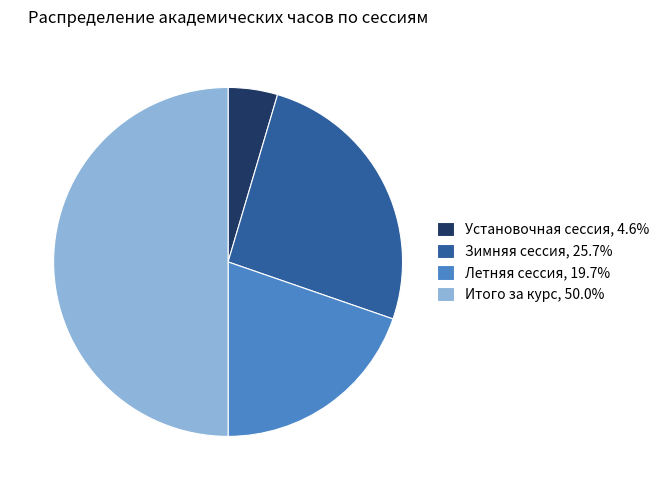

Is Установочная сессия, 4.6% the majority of the pie?

No